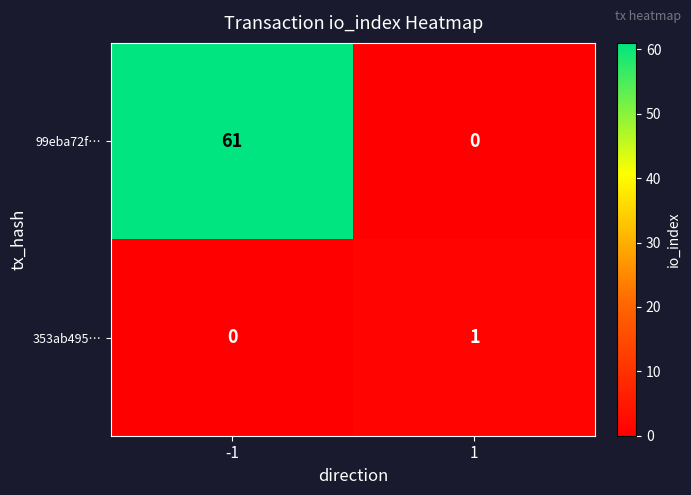

At -1, list the series in order from largest to smallest.

99eba72f…, 353ab495…